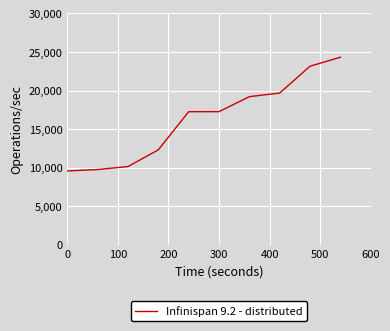

What is the difference between the maximum and minimum values?

14743